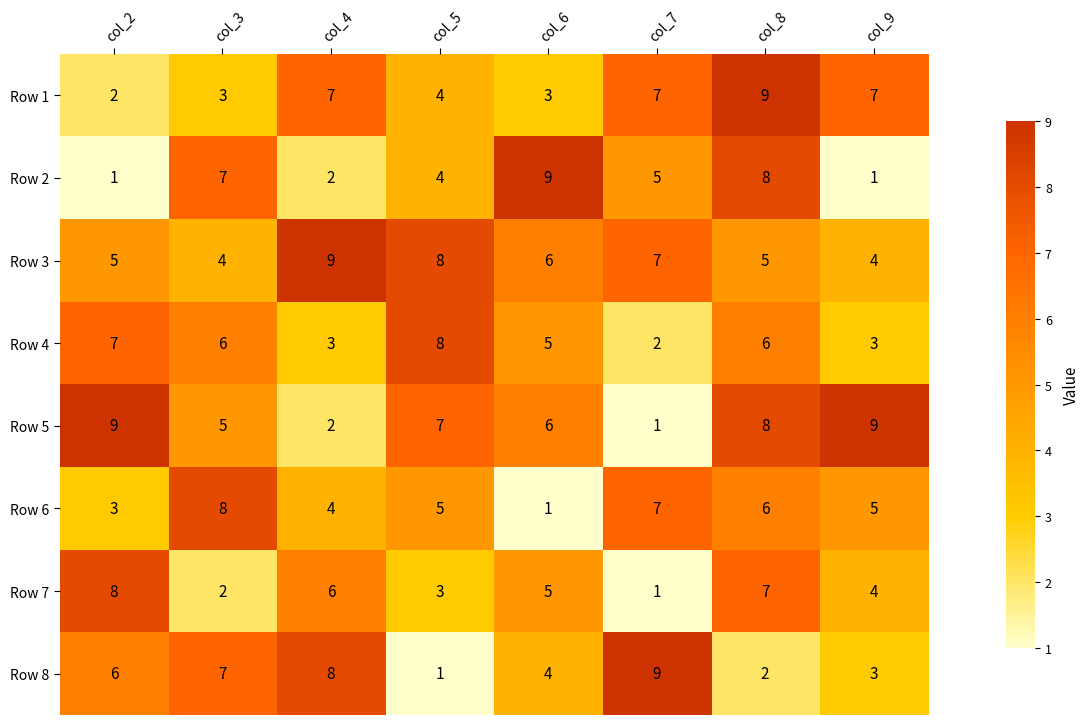

How many categories are shown in the chart?

8